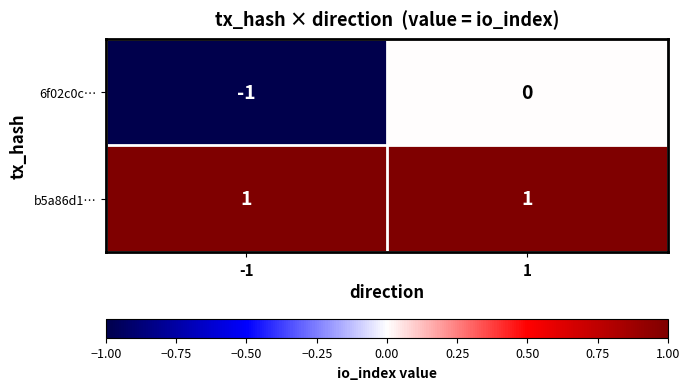

Count the number of categories in the chart.

2